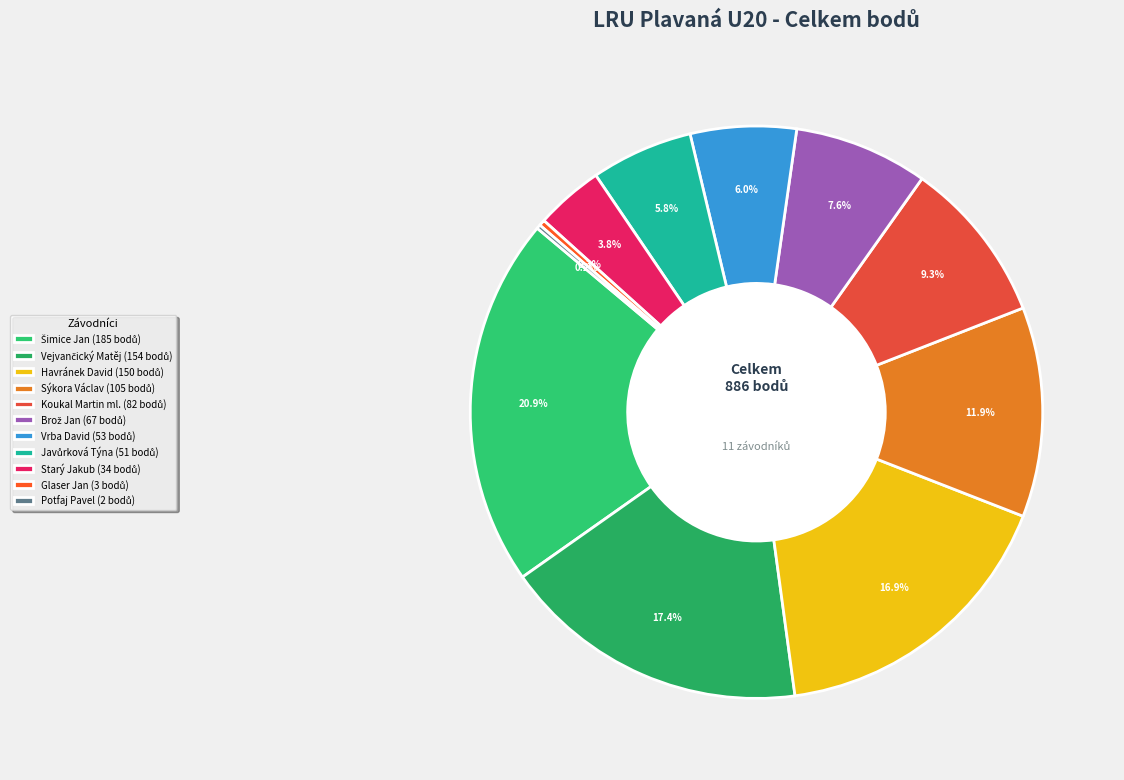

Is there a majority slice in this chart?

No